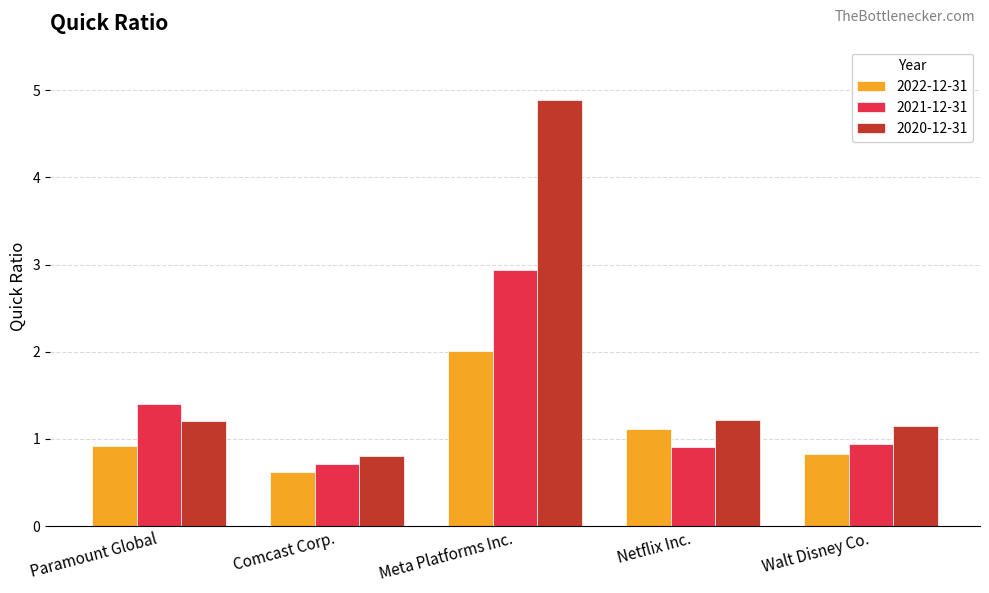

Is the value of 2021-12-31 at Walt Disney Co. greater than the value of 2022-12-31 at Walt Disney Co.?

Yes